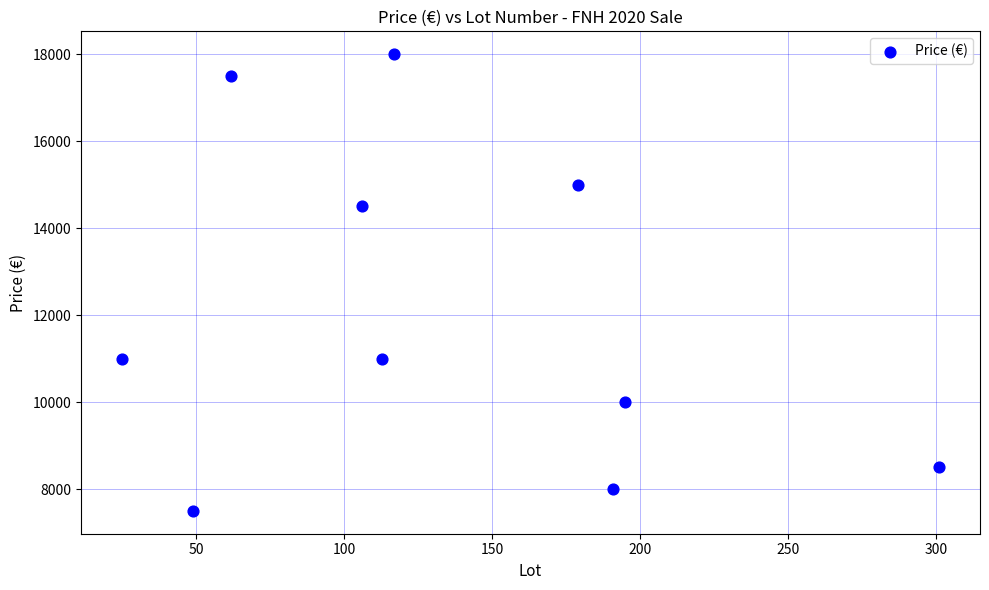

What is the range of Y values (max minus min)?

10500